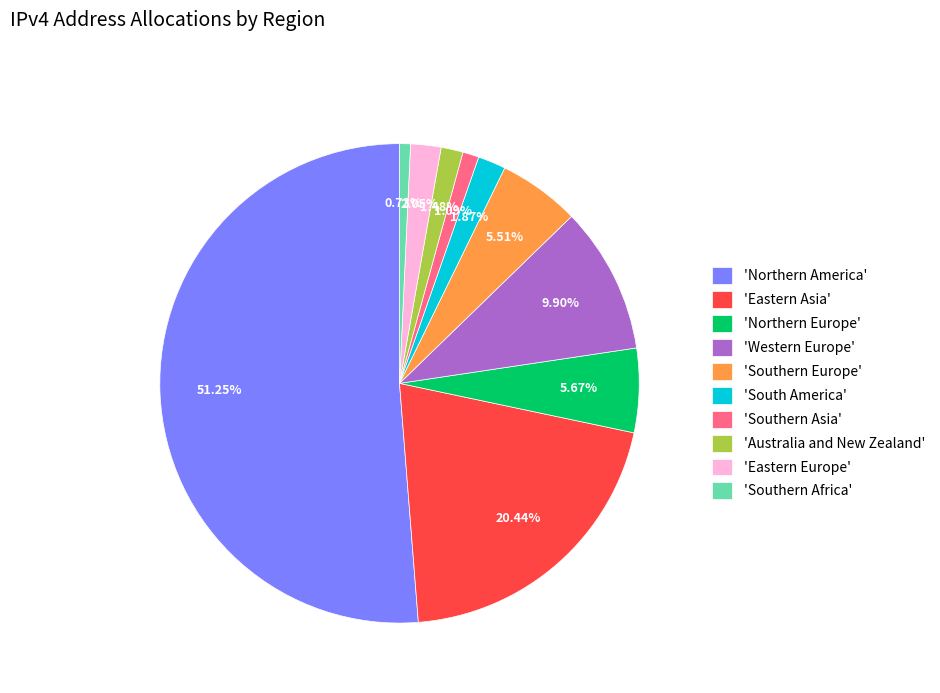

How many segments does this pie chart have?

10